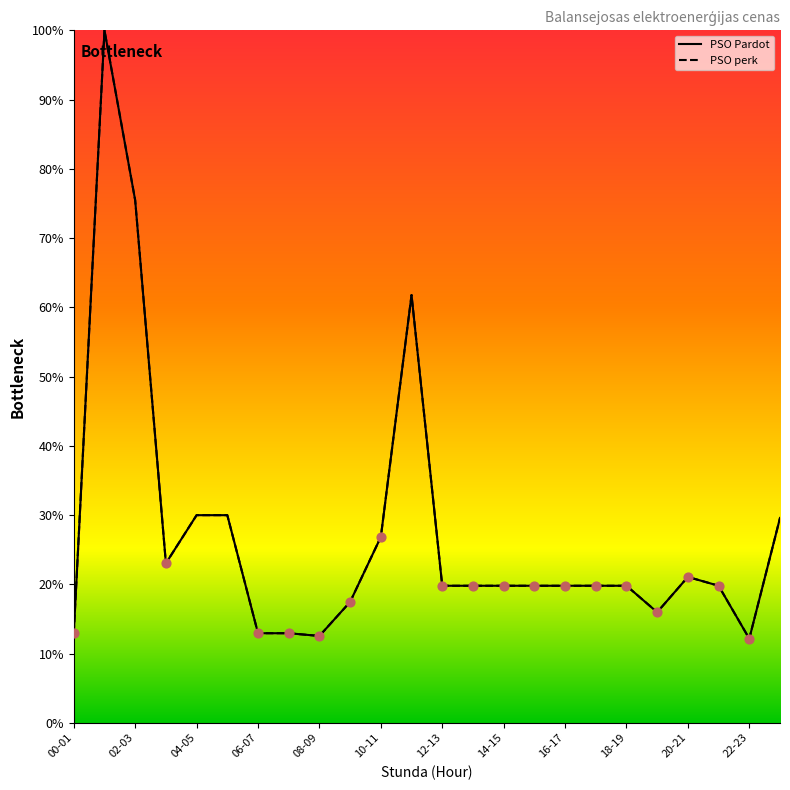

Which series has the largest total across all categories?

PSO Pardot